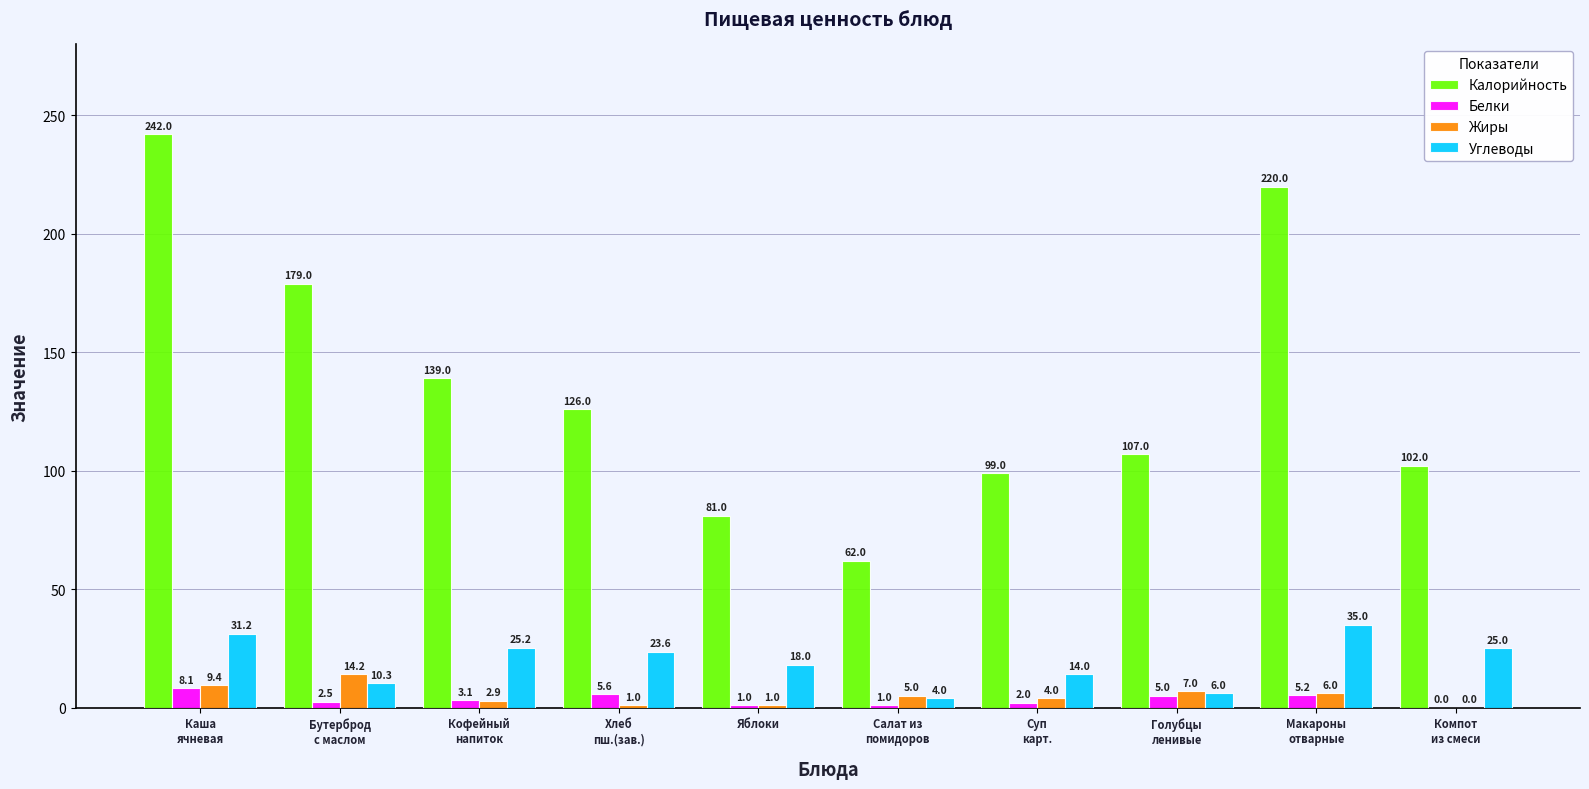

What is the sum of all Жиры values?

50.4